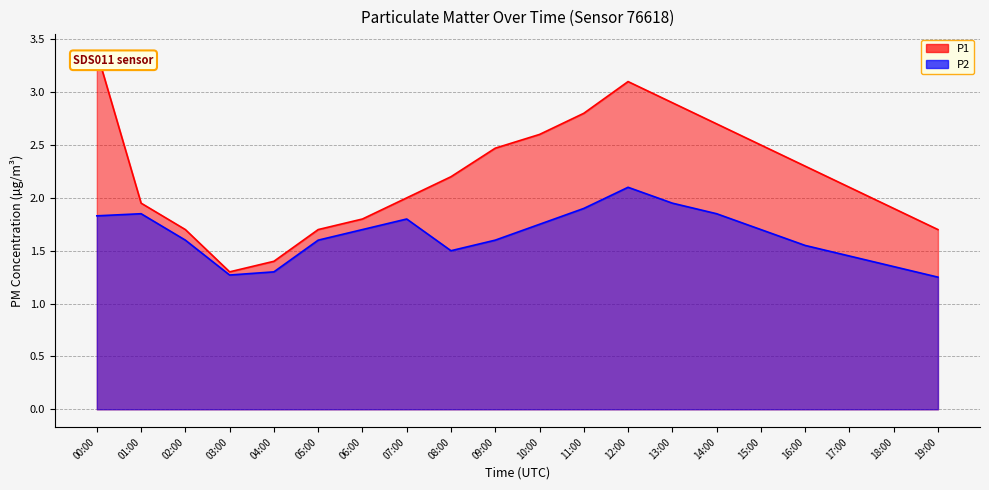

Count the number of data series in this chart.

2